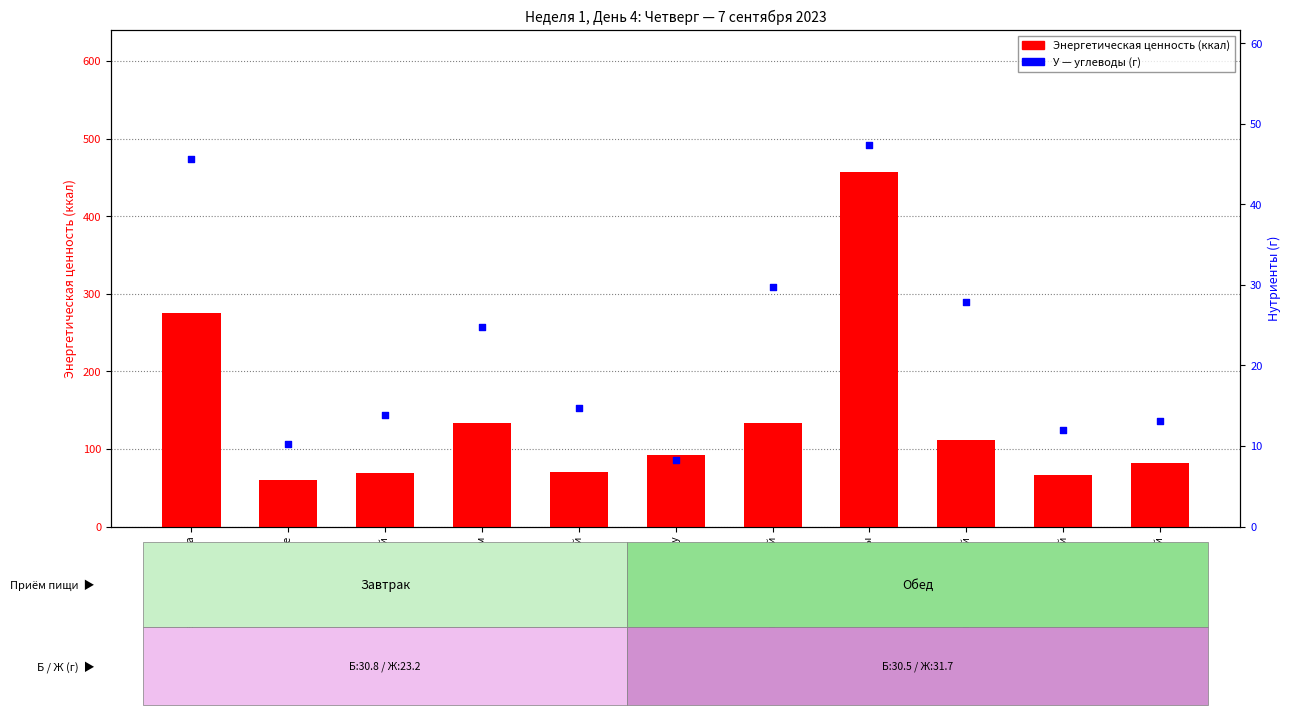

Which series has the largest total across all categories?

Энергетическая ценность (ккал)